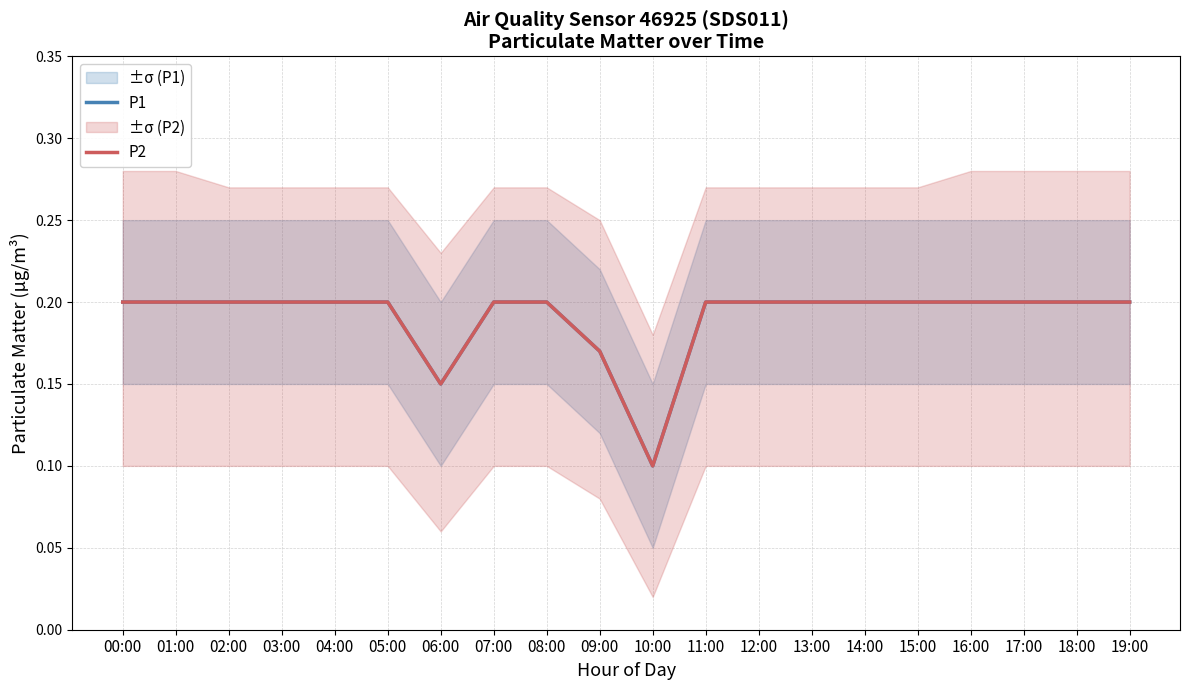

What is the difference between the maximum and second lowest values in the P2 series?

0.1